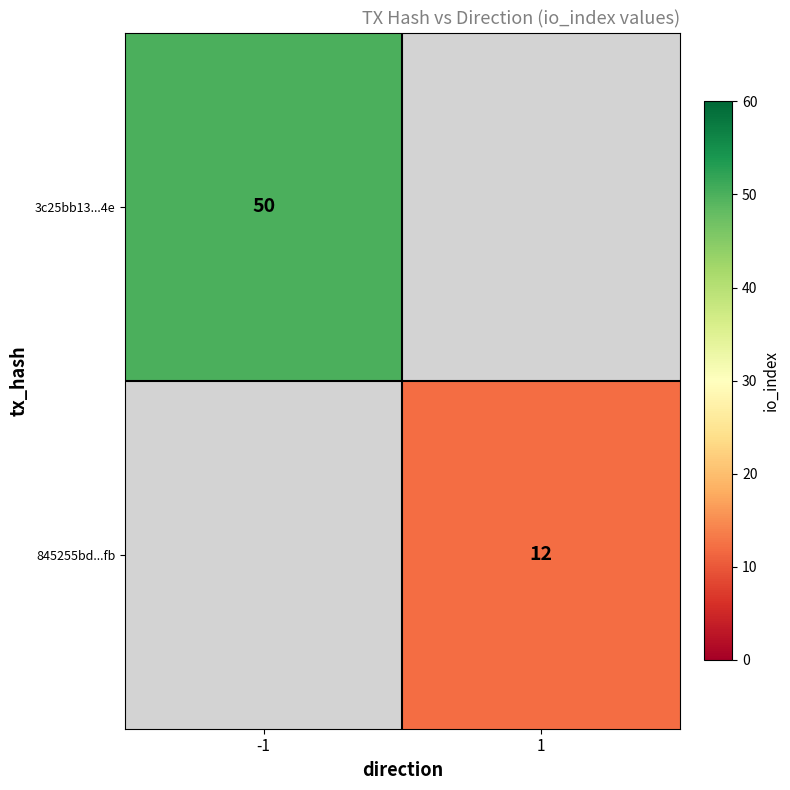

The 3c25bb13...4e series shows 16 at -1. True or false?

False